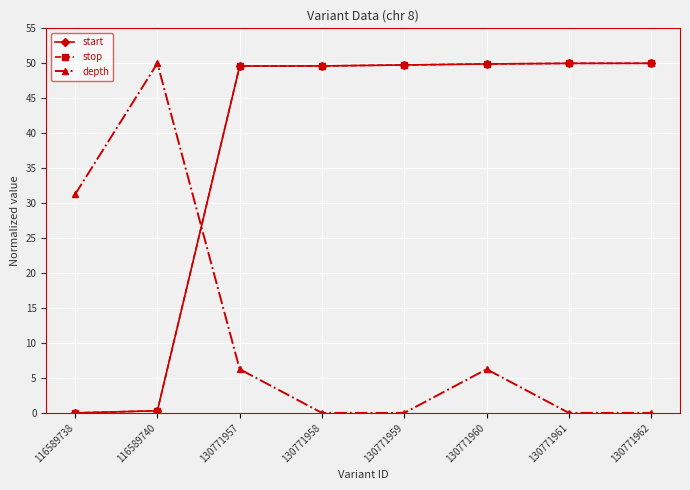

Reading left to right, transcribe all the data shown in this chart.

start: 116589738=0.0	116589740=0.3	130771957=49.6	130771958=49.6	130771959=49.8	130771960=49.9	130771961=50.0	130771962=50.0
stop: 116589738=0.0	116589740=0.3	130771957=49.6	130771958=49.6	130771959=49.8	130771960=49.9	130771961=50.0	130771962=50.0
depth: 116589738=31.2	116589740=50.0	130771957=6.2	130771958=0.0	130771959=0.0	130771960=6.2	130771961=0.0	130771962=0.0